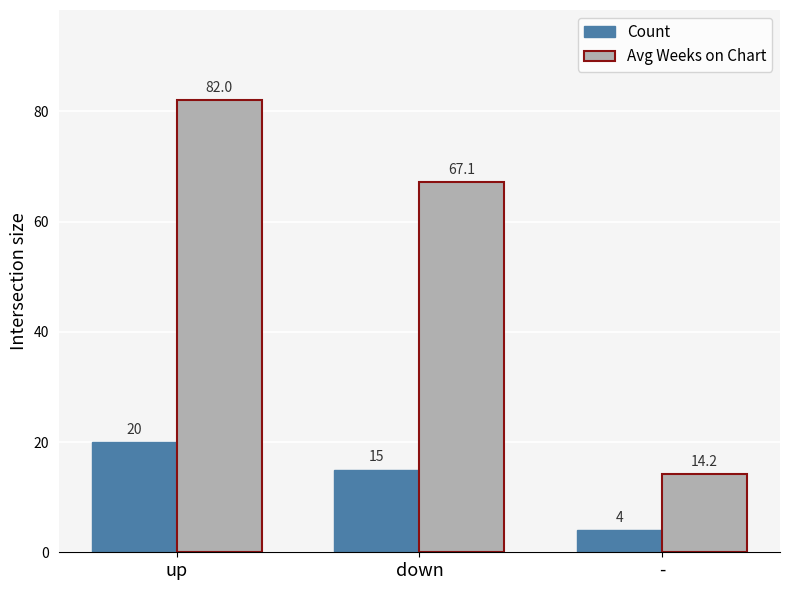

What is the label of the 1st bar from the right?

-